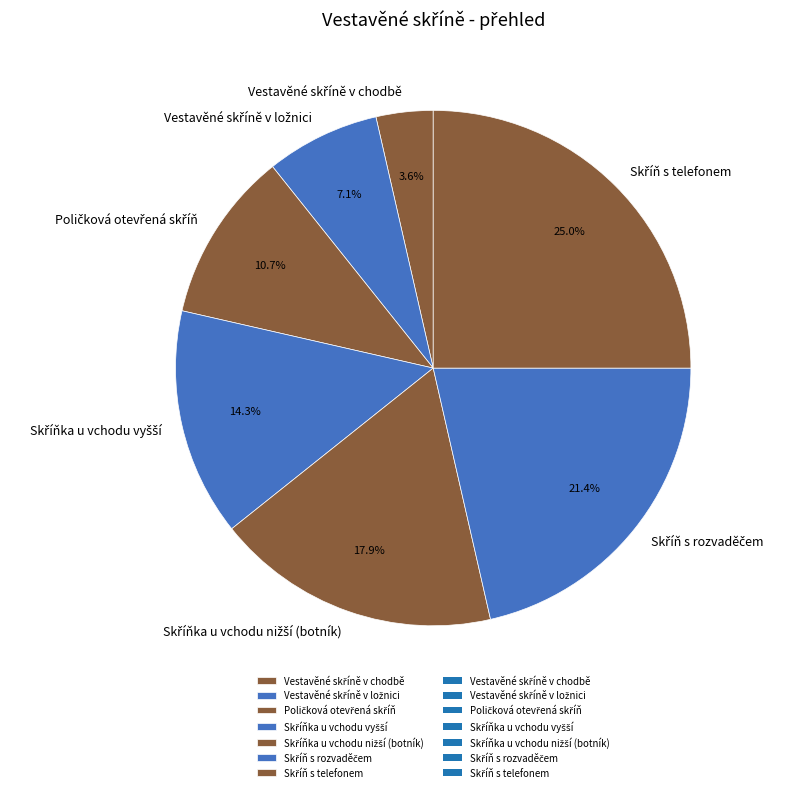

Does any single category account for the majority?

No